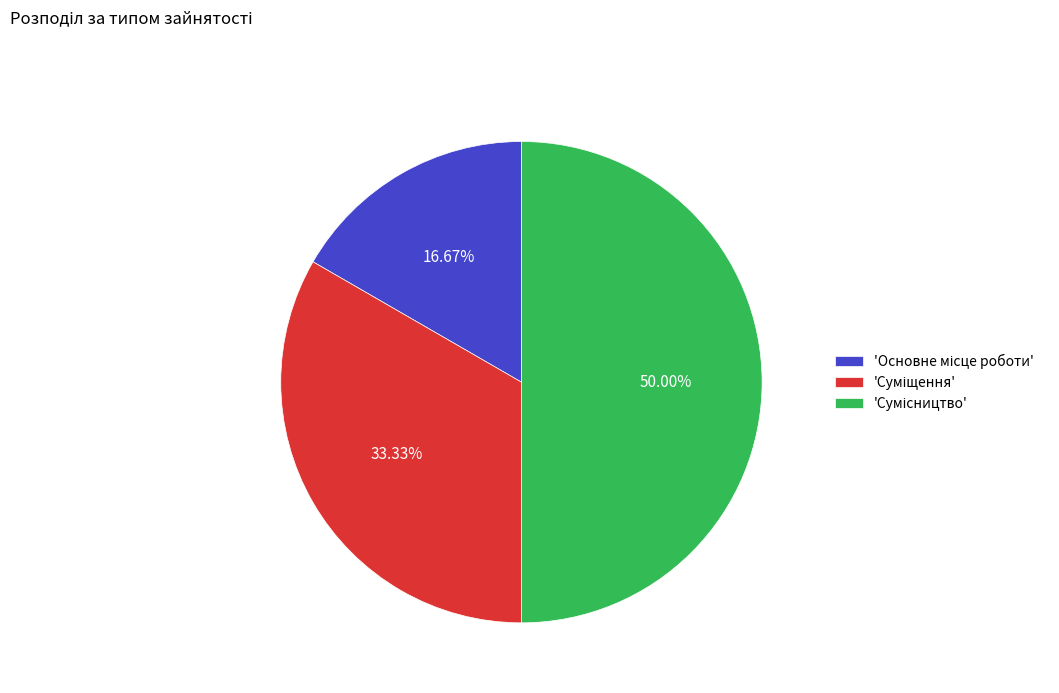

How many segments does this pie chart have?

3